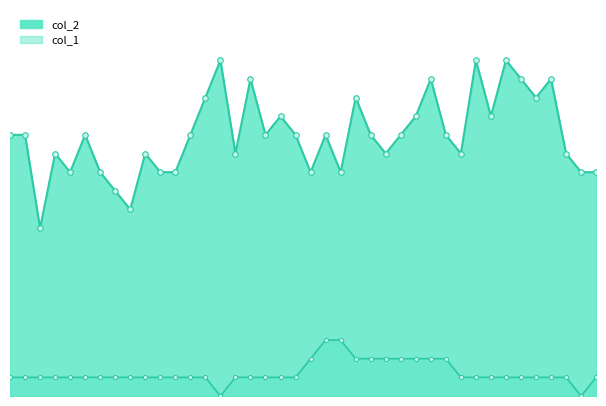

What is the difference between the highest and lowest values at 20?

1.0